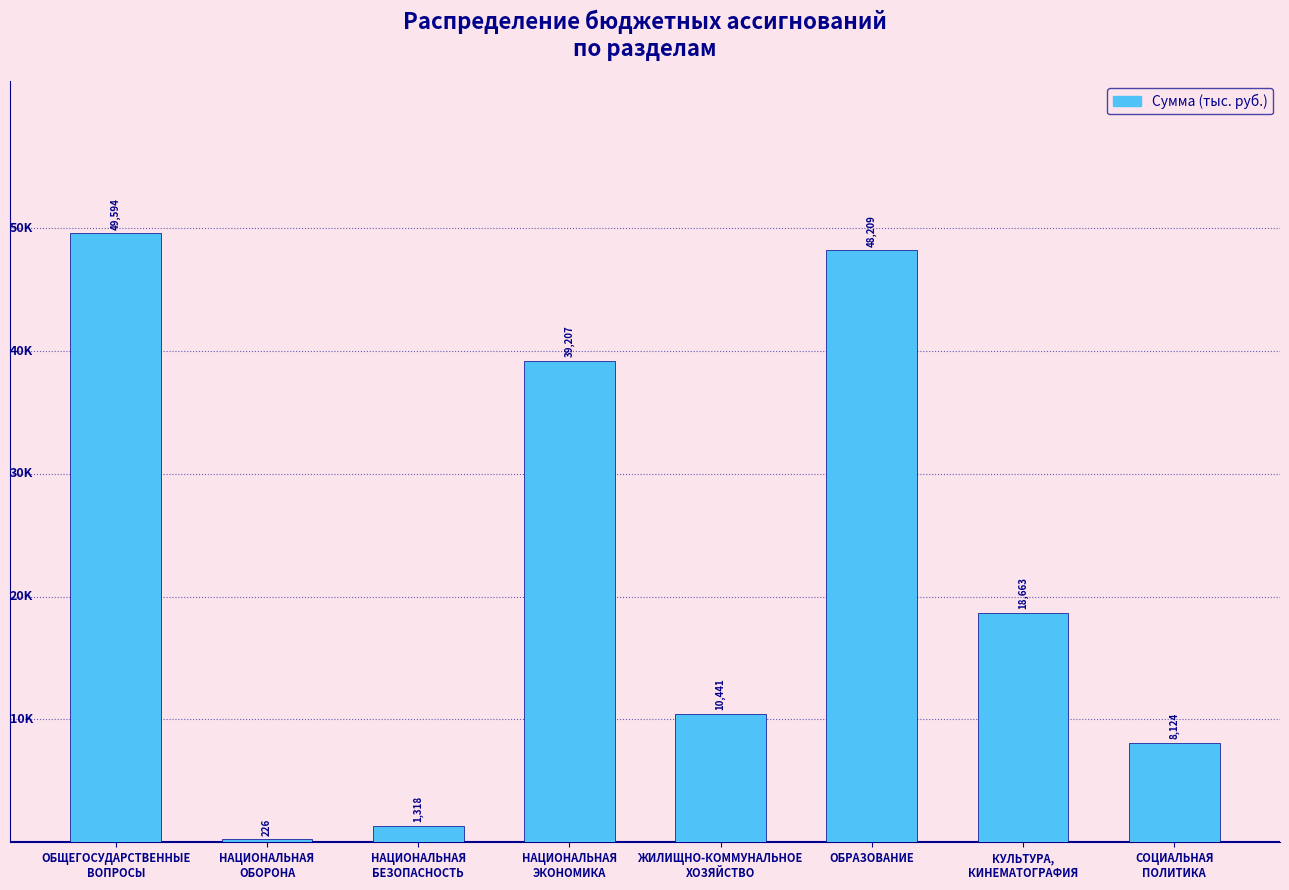

The value at ОБРАЗОВАНИЕ is 83569.2. True or false?

False